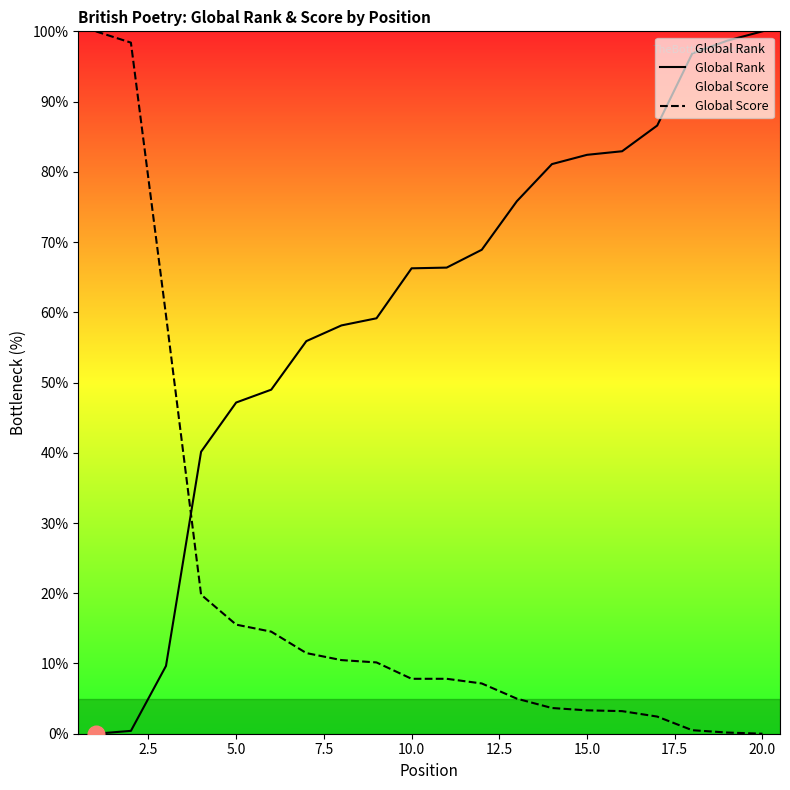

Rank the series by their average value, from highest to lowest.

Global Rank, Global Score